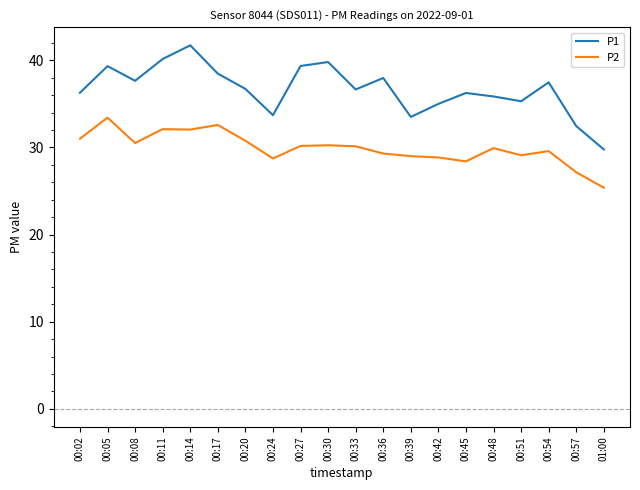

List the series in order of their peak value, lowest first.

P2, P1